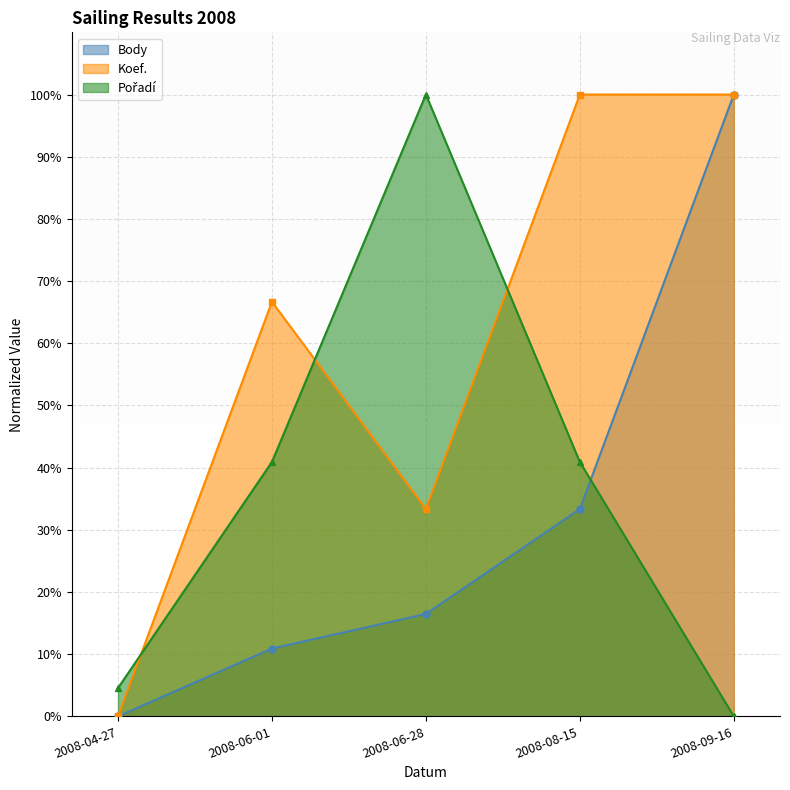

List the labels in order of Koef. value, largest first.

2008-08-15, 2008-09-16, 2008-06-01, 2008-06-28, 2008-04-27